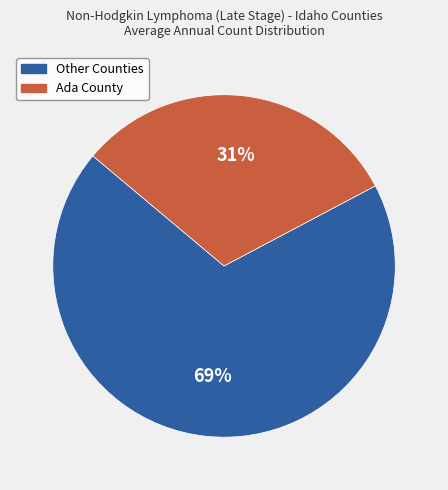

To the nearest percent, what is the difference between the largest and smallest slice percentages?

38%